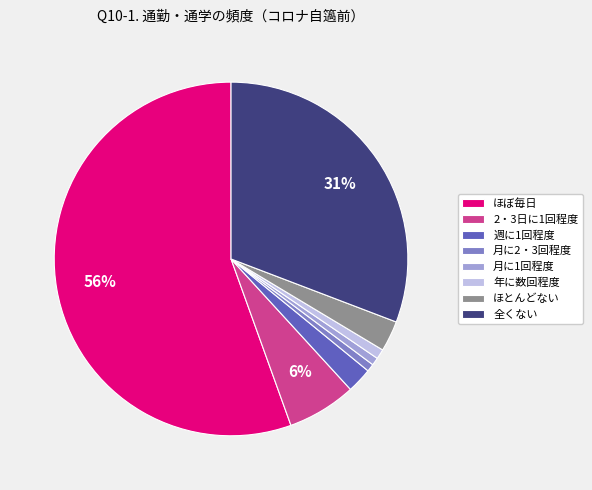

Combined, do 月に2・3回程度 and 全くない account for over 50%?

No